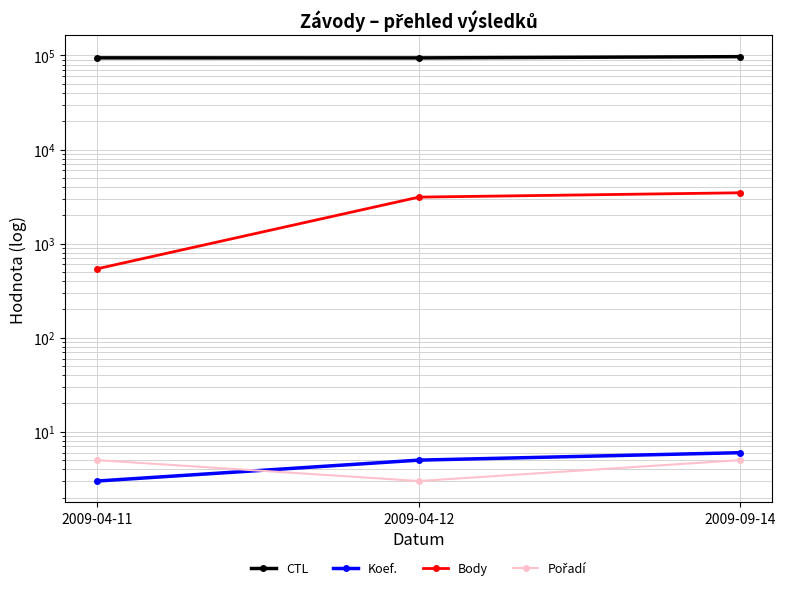

Reading right to left, what are all the values shown in this chart?

CTL: 2009-09-14=97002	2009-04-12=94101	2009-04-11=94225
Koef.: 2009-09-14=6	2009-04-12=5	2009-04-11=3
Body: 2009-09-14=3469	2009-04-12=3119	2009-04-11=541
Pořadí: 2009-09-14=5	2009-04-12=3	2009-04-11=5